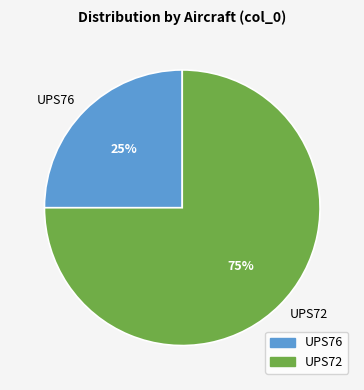

Which category has the smallest portion of the pie?

UPS76